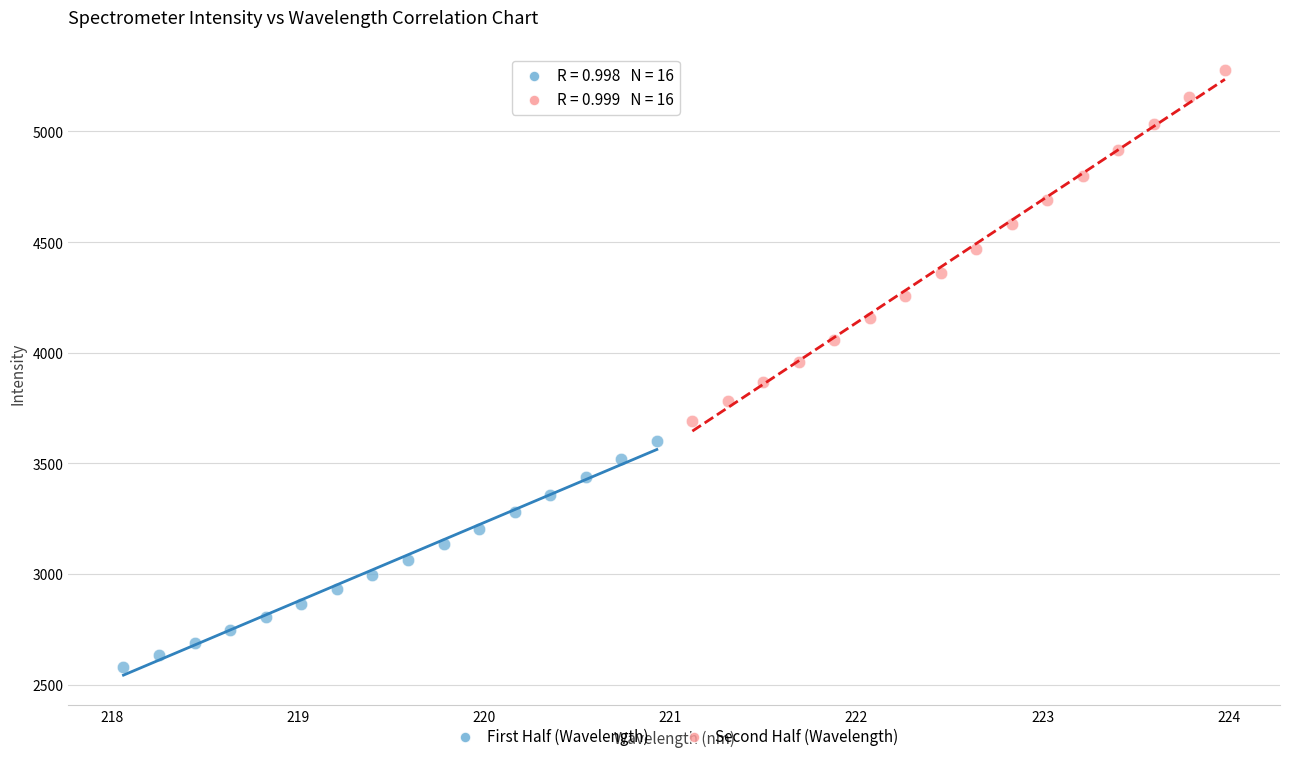

Which series contains the highest Y value?

Second Half (Wavelength)